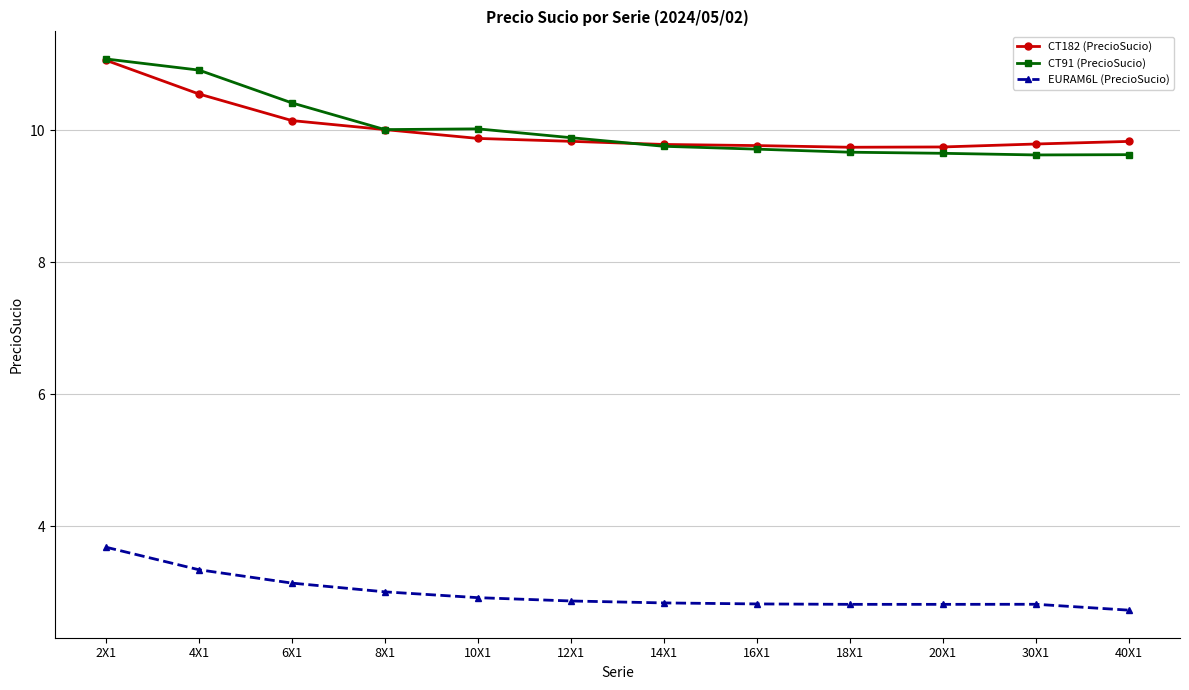

What is the sum of all CT91 (PrecioSucio) values?

120.3